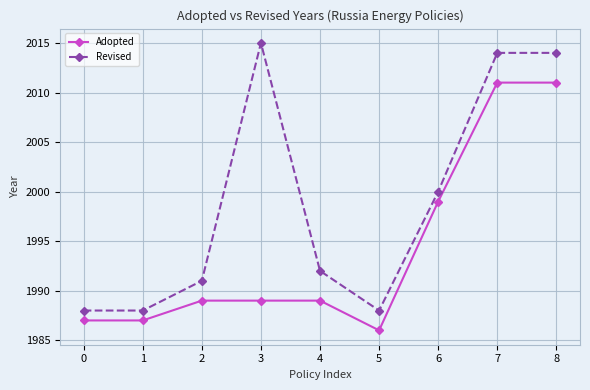

How many data points does each series have?

9